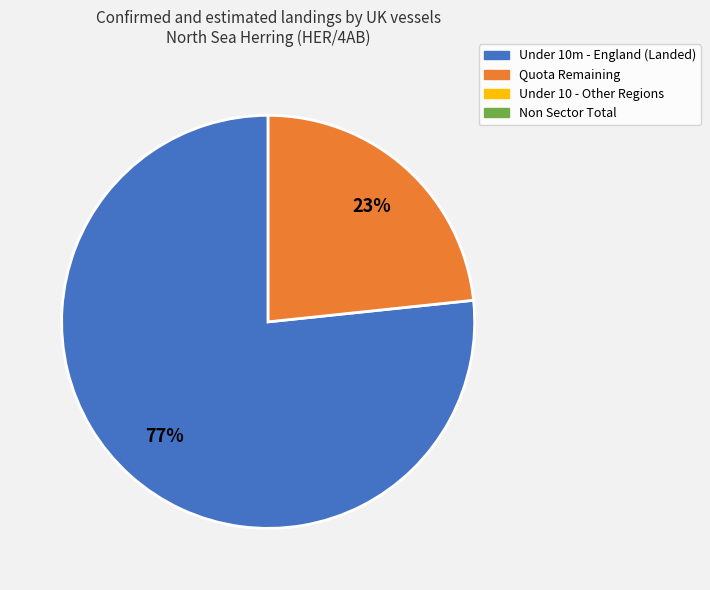

To the nearest percent, what is the average slice percentage?

50%